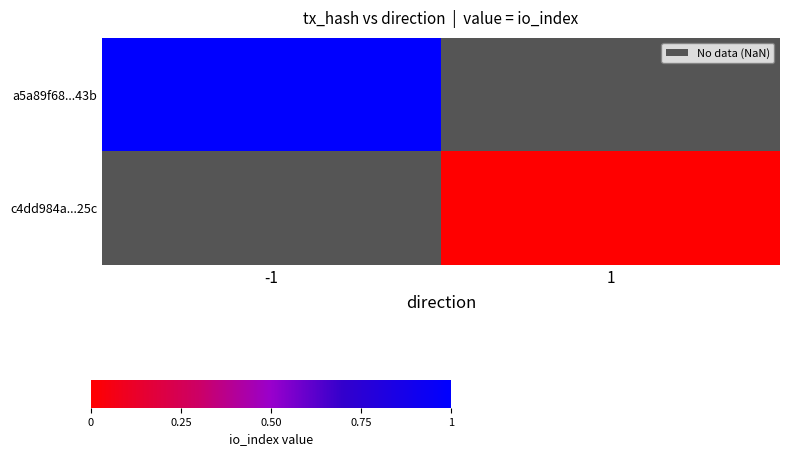

List the labels in order of a5a89f68...43b value, largest first.

-1, 1